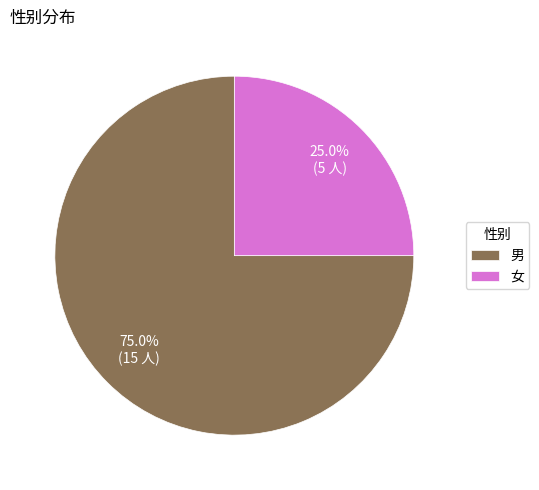

Which category has the biggest portion of the pie?

男